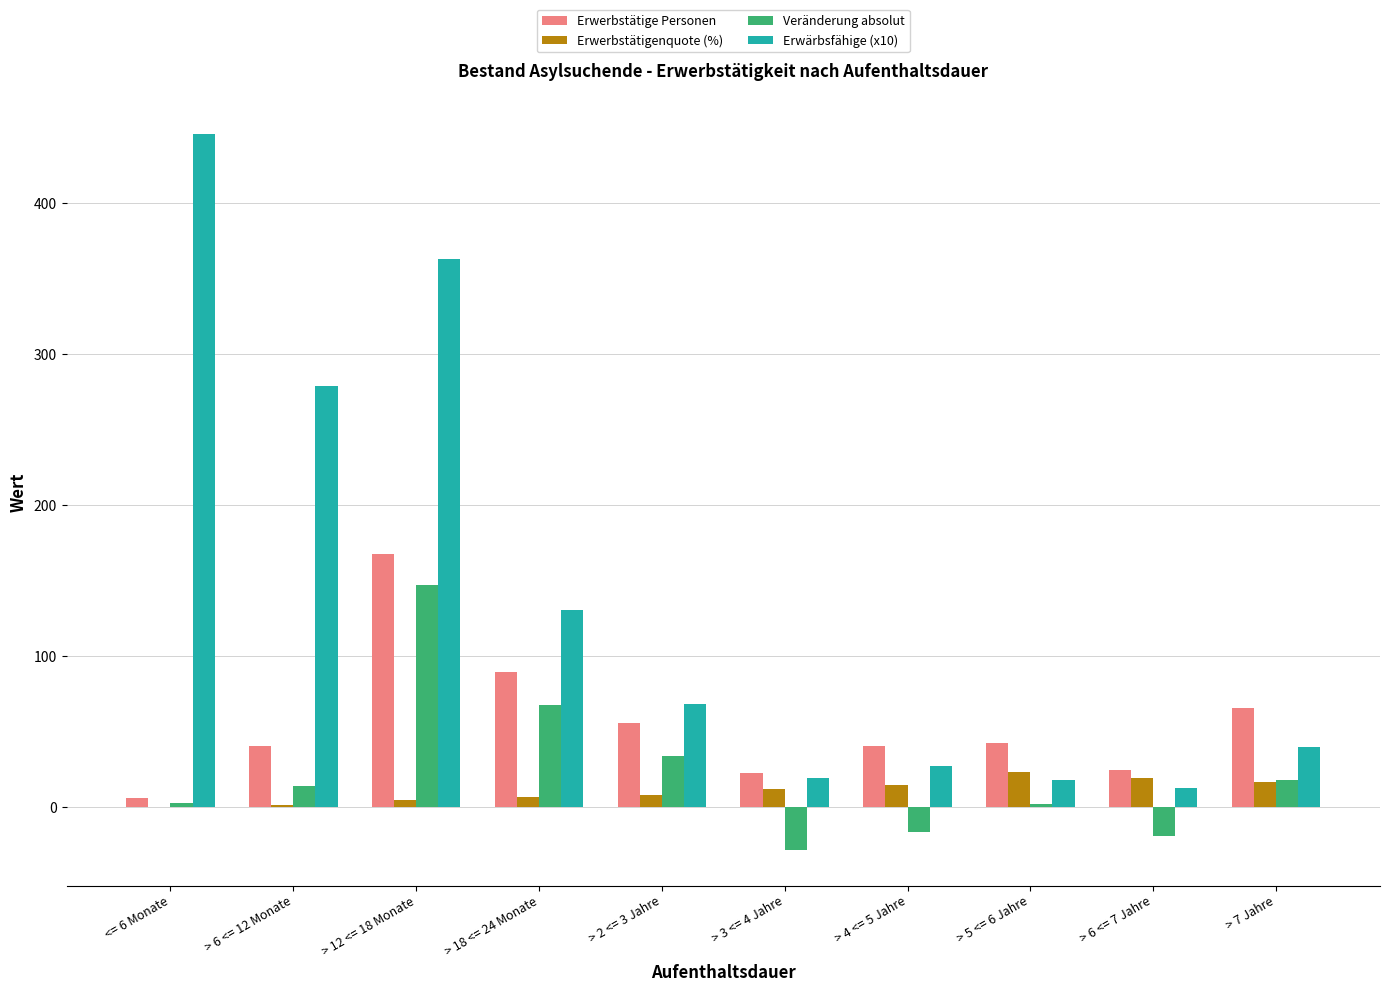

What are all the series names shown in the legend?

Erwerbstätige Personen, Erwerbstätigenquote (%), Veränderung absolut, Erwärbsfähige (x10)